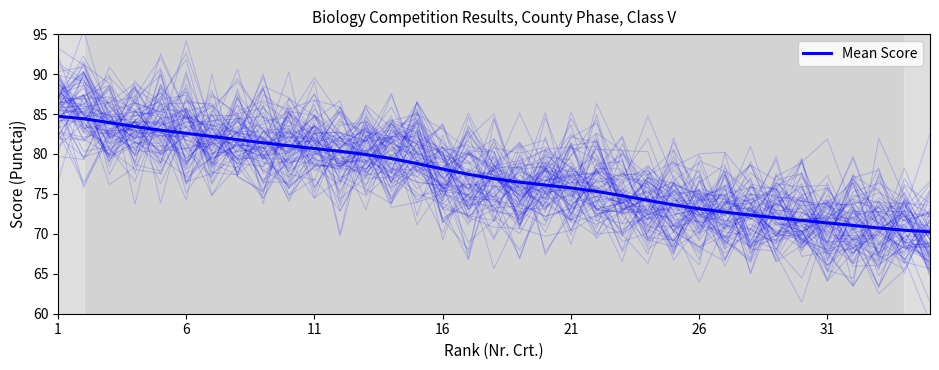

True or false: there are more than 1 points higher than both neighbors.

False